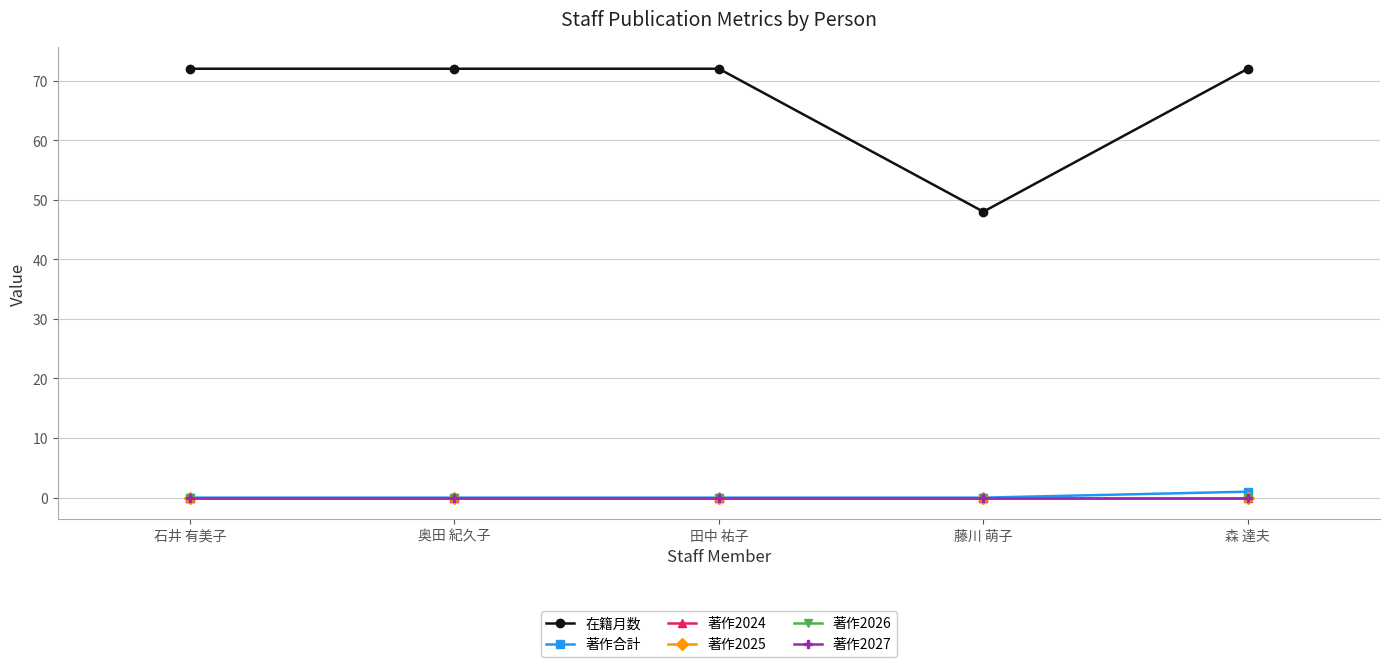

Is this an area chart (filled region under the line)?

No